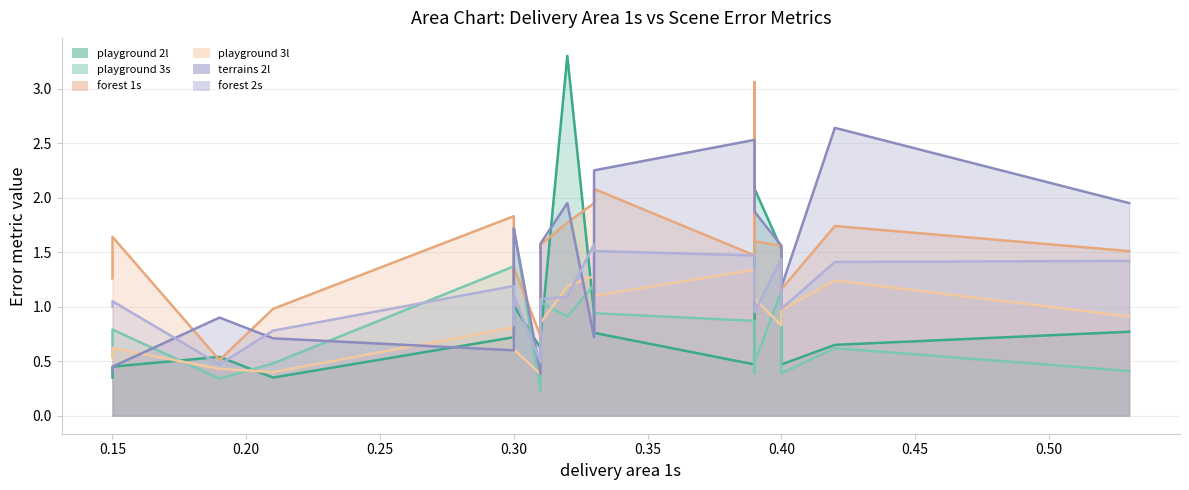

What is the difference between the second highest and second lowest values in the forest 1s series?

1.4